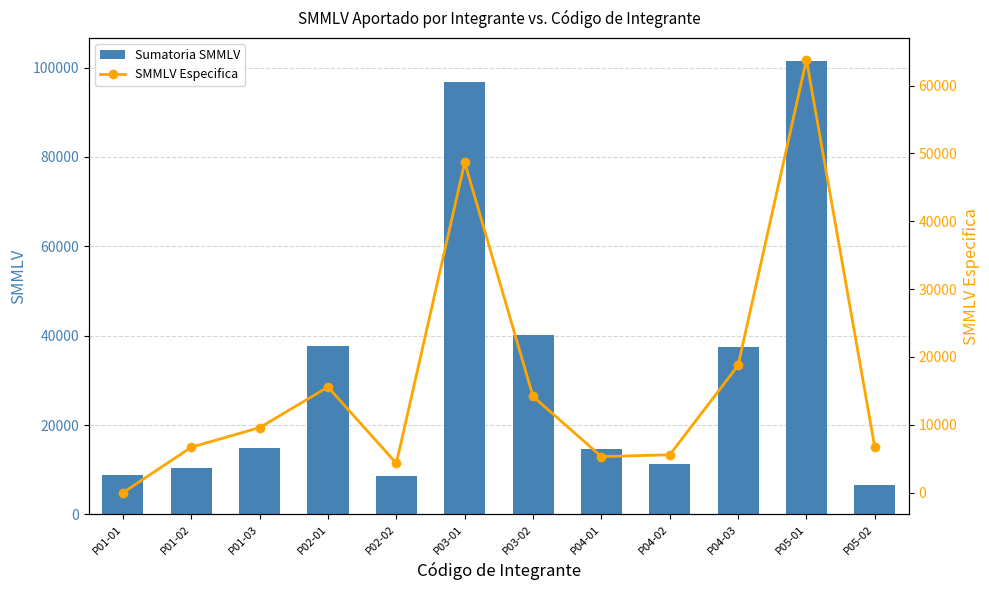

What position from the right is P04-01?

5